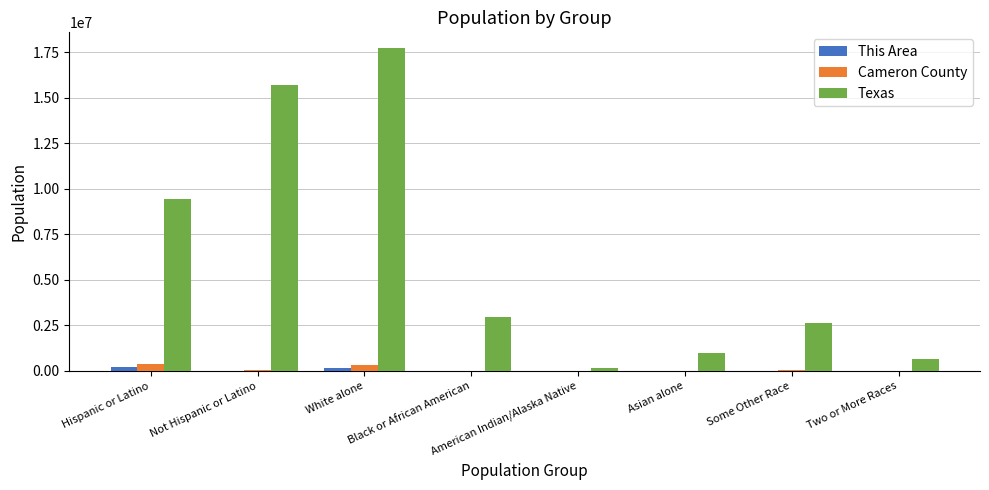

What is the sum of all This Area values?

413459